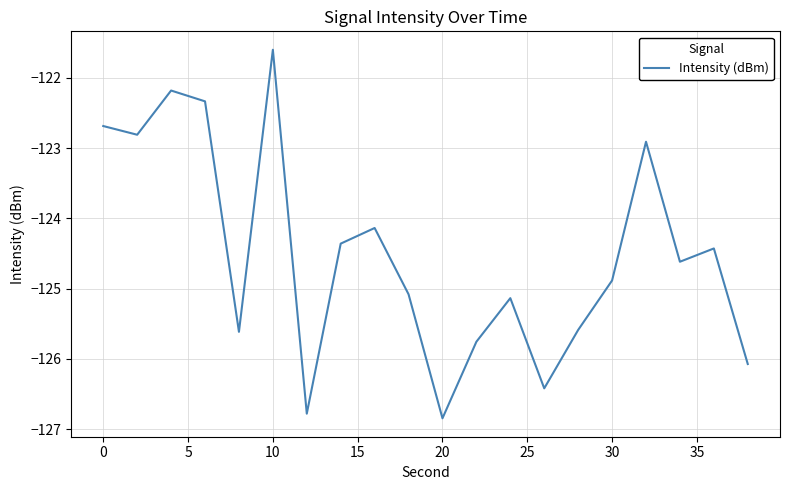

Count the number of data series in this chart.

1